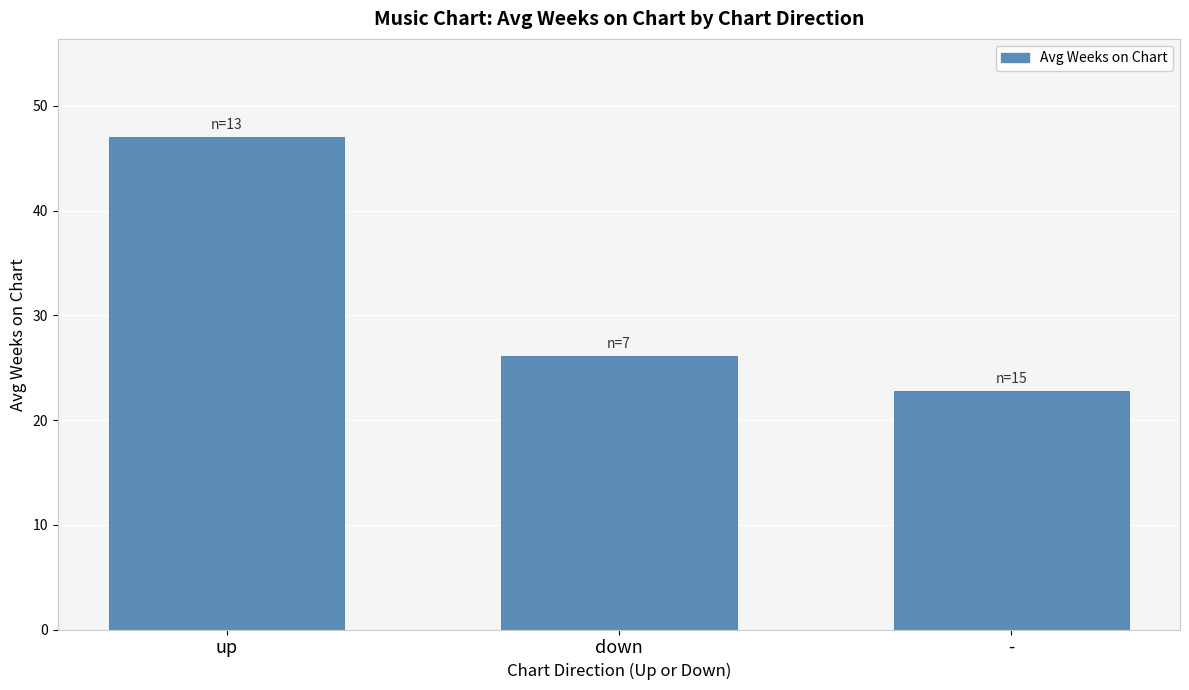

Rank the categories by value from lowest to highest.

-, down, up